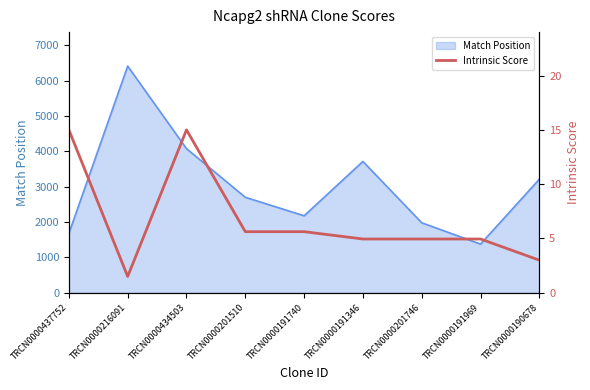

What is the ratio of the value at TRCN0000190678 to the value at TRCN0000437752?

0.2